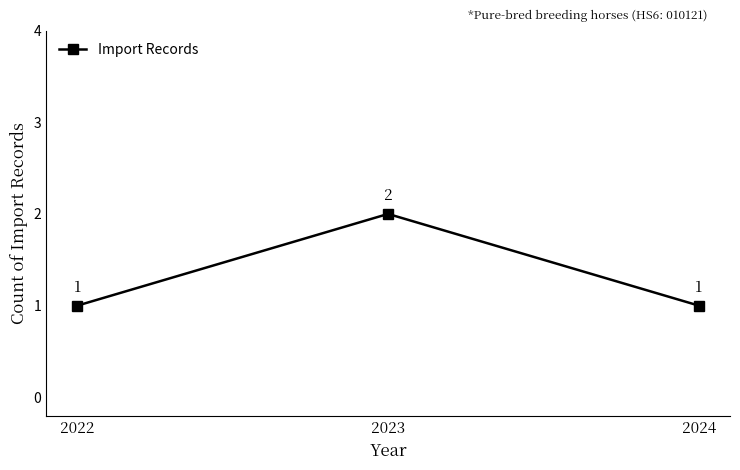

What is the ratio of the value at 2023 to the value at 2024?

2.0